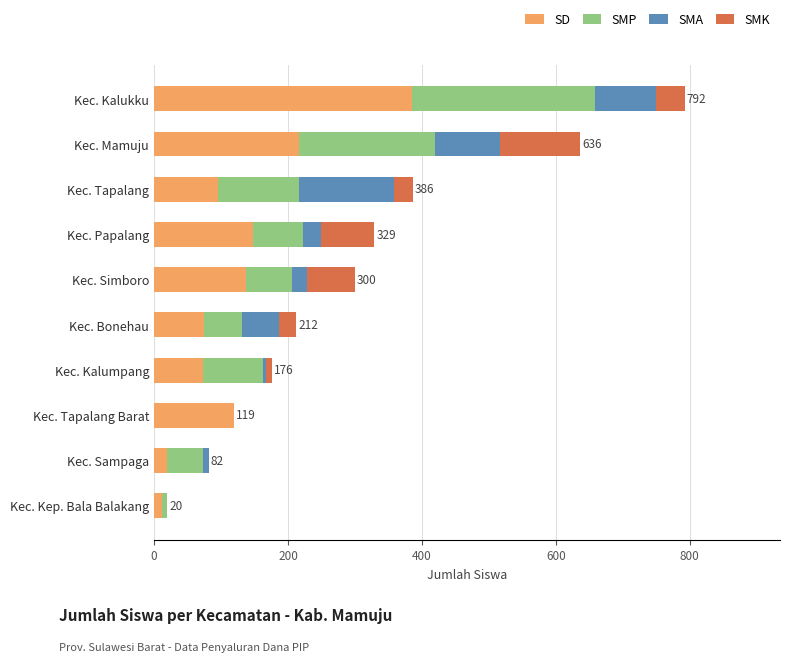

At which category is the sum across all series the highest?

Kec. Kalukku